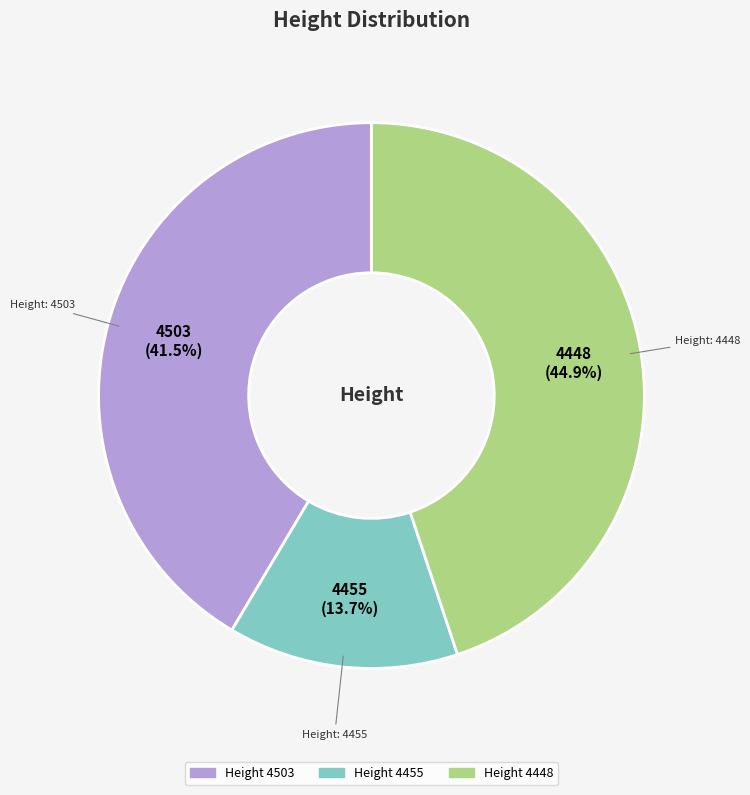

Is there a majority slice in this chart?

No